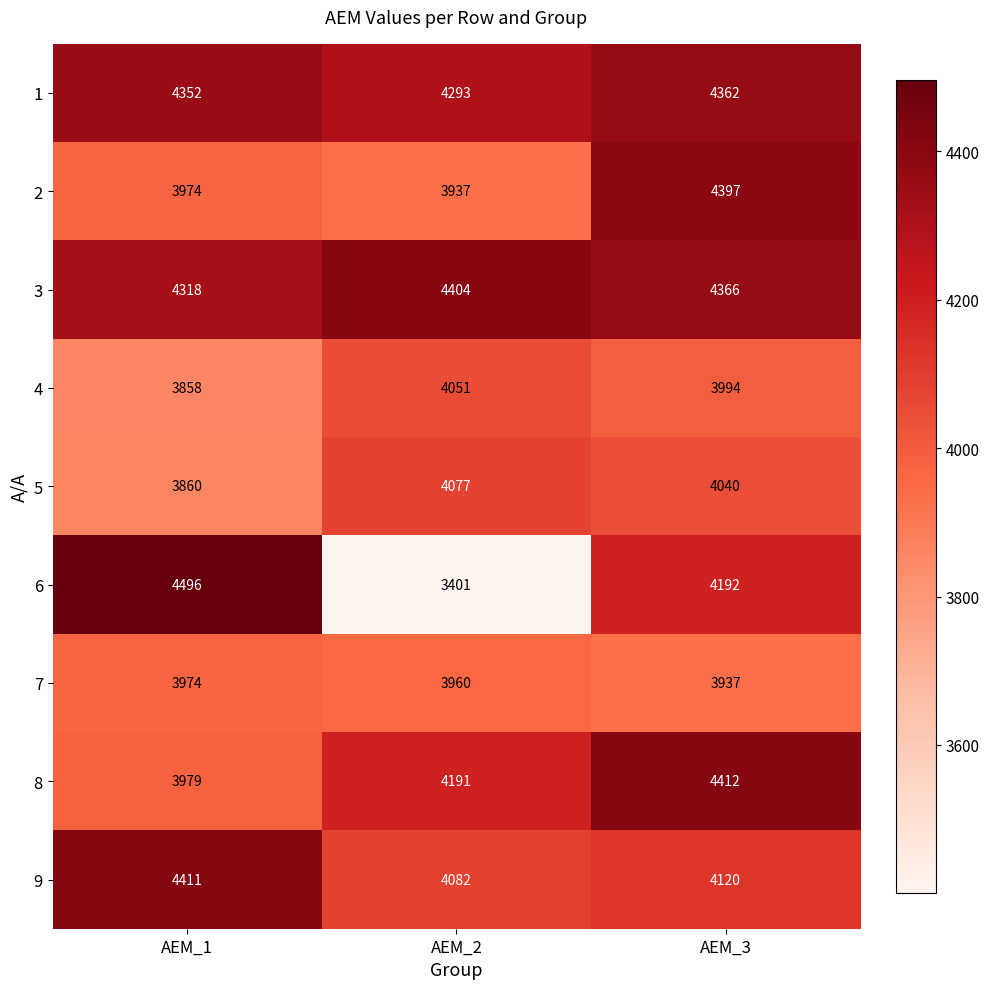

What is the total value across all series at AEM_2?

36396